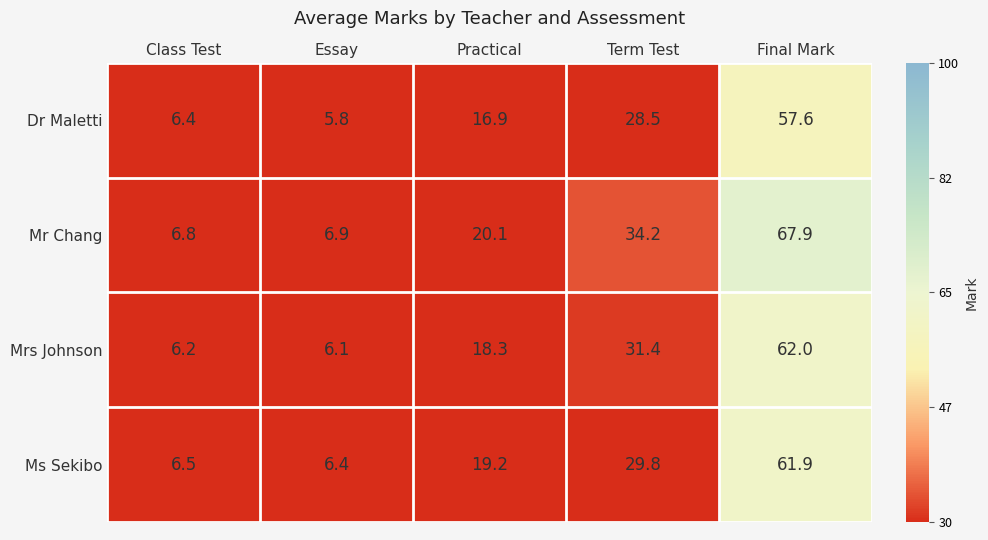

What value does the Ms Sekibo series have at Term Test?

29.8